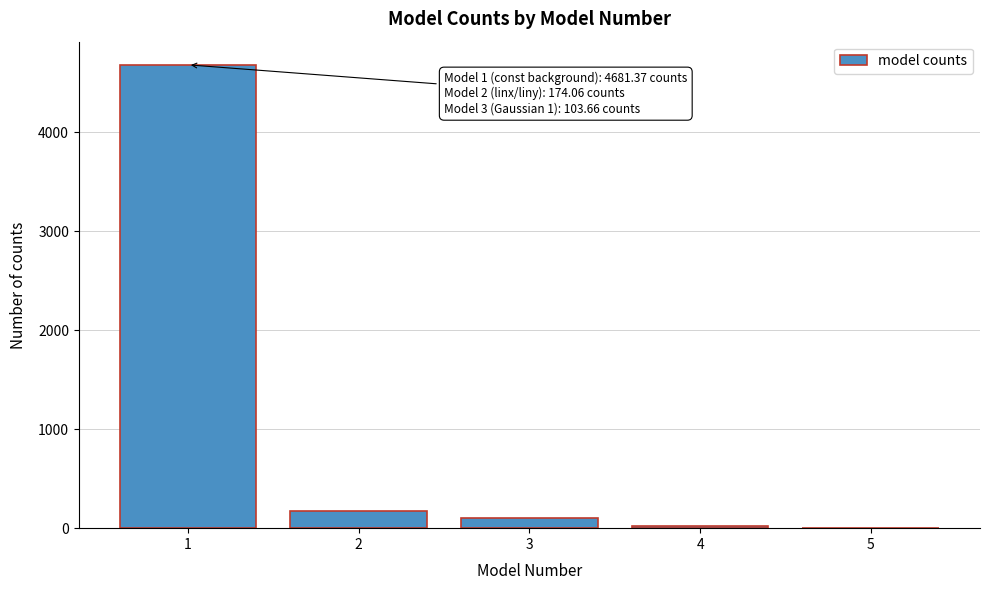

Reading right to left, list all the values displayed in this chart.

5=3.5	4=25.8	3=103.7	2=174.1	1=4681.4